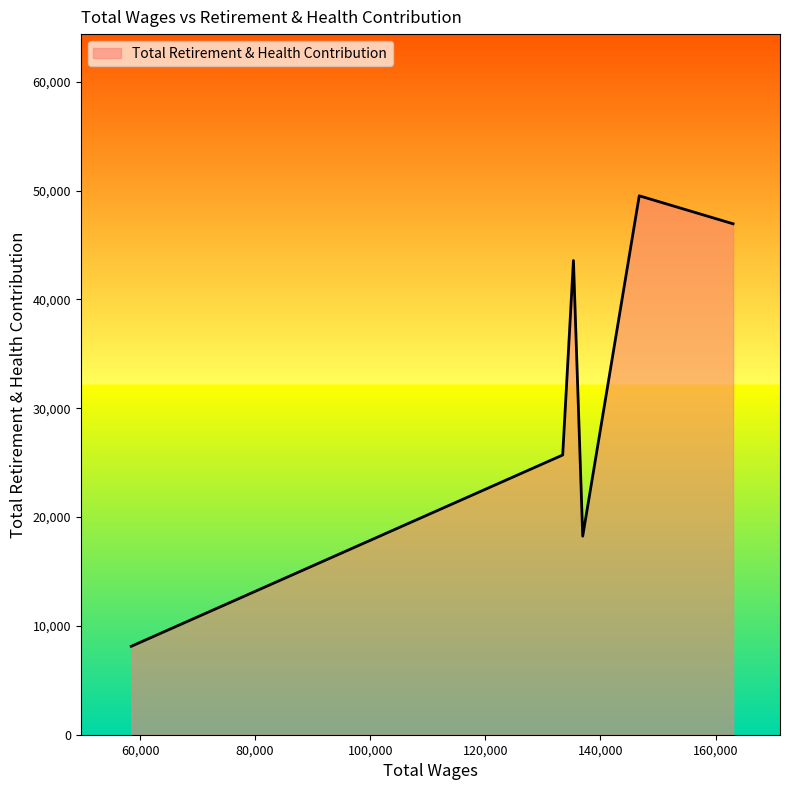

What is the smallest value displayed?

8124